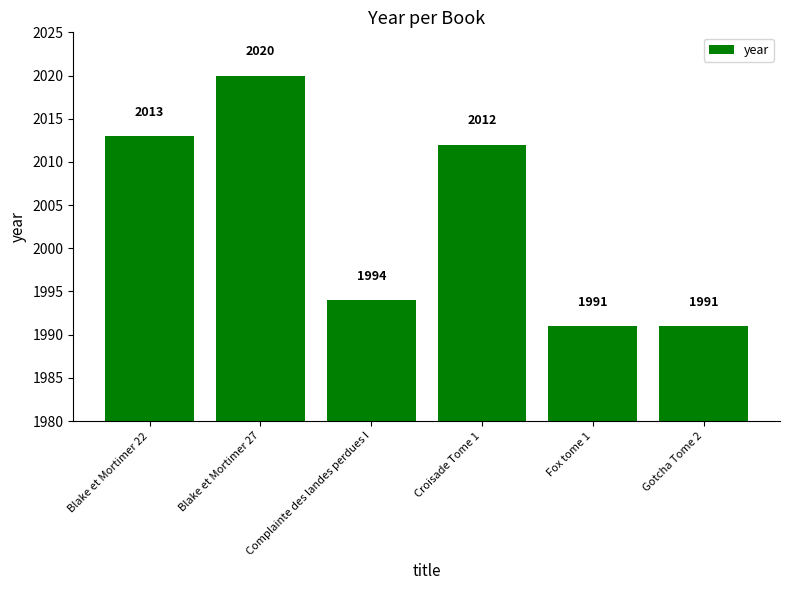

What is the change in value from Blake et Mortimer 22 to Croisade Tome 1?

-1